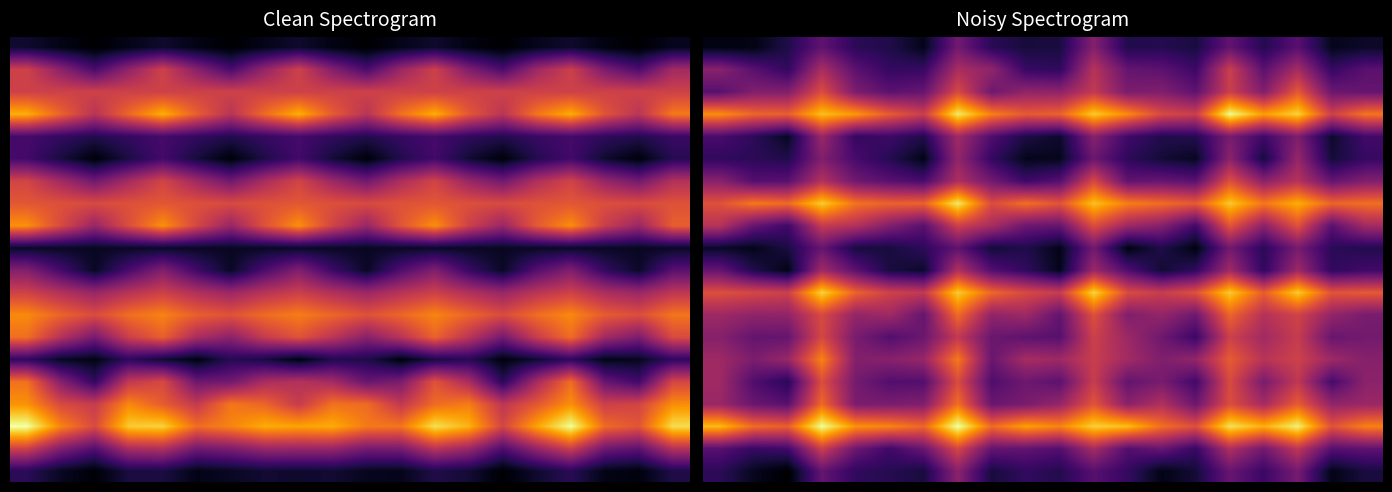

What is the maximum value shown in the chart?

1.0